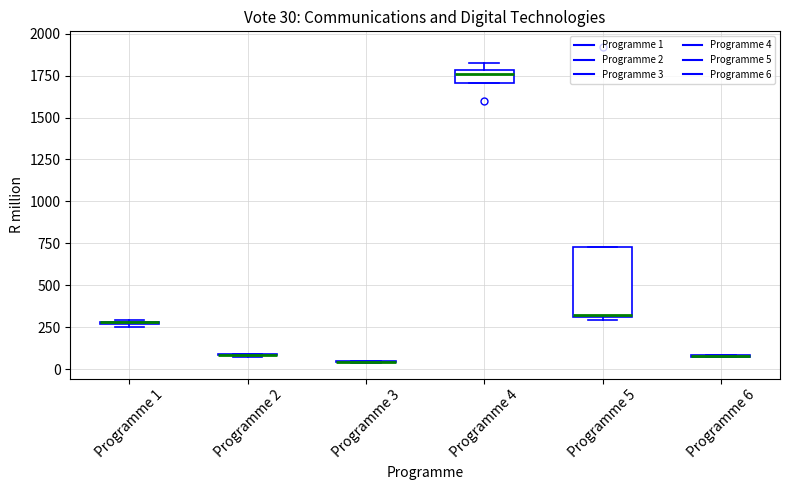

Which box is the tallest, from its lower edge to its upper edge?

Programme 5